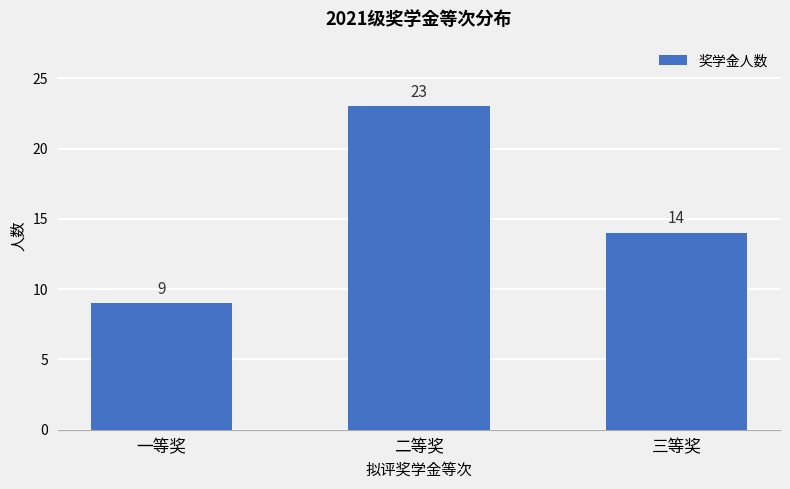

List the labels in order of value, smallest first.

一等奖, 三等奖, 二等奖